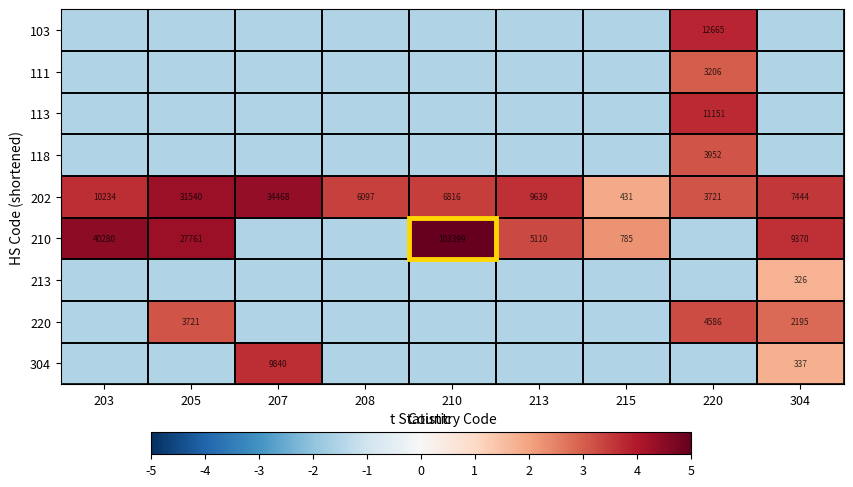

Is it true that 202 equals 3.4 at 208?

True